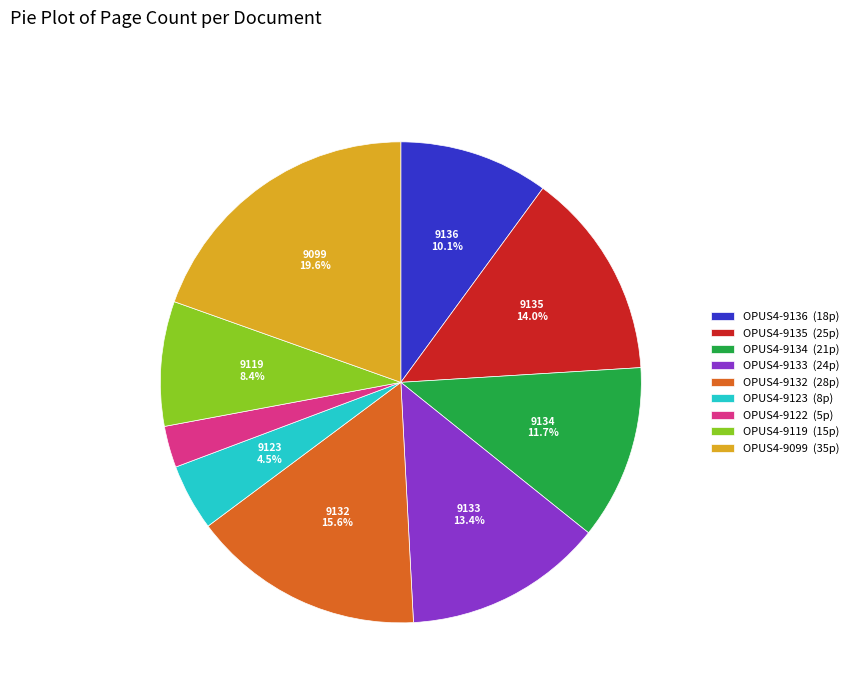

To the nearest percent, what is the difference between the OPUS4-9135 and OPUS4-9123 slice percentages?

9%